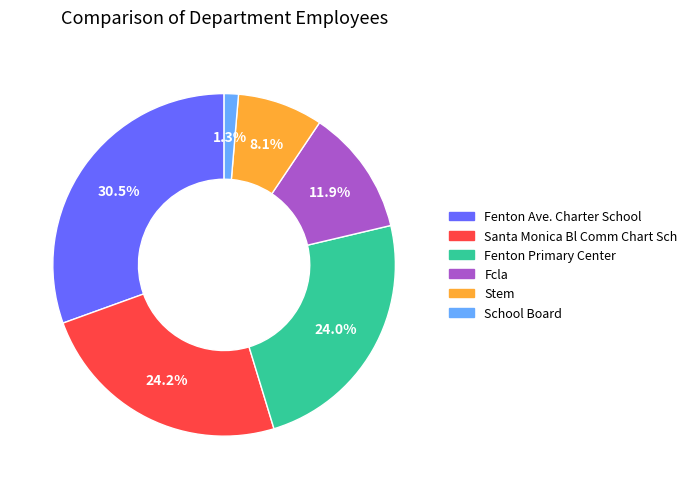

What is the ratio of the value at Santa Monica Bl Comm Chart Sch to the value at Fenton Primary Center?

1.0